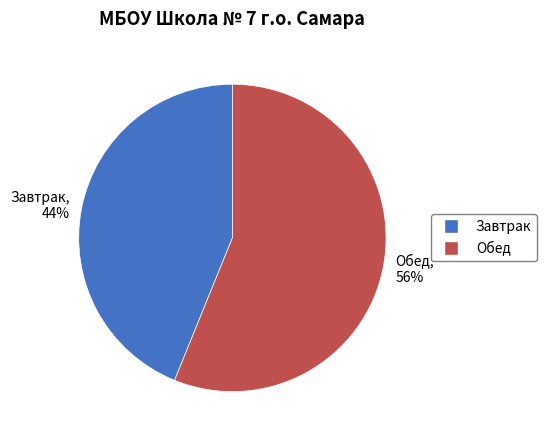

Which slice is the largest?

Обед